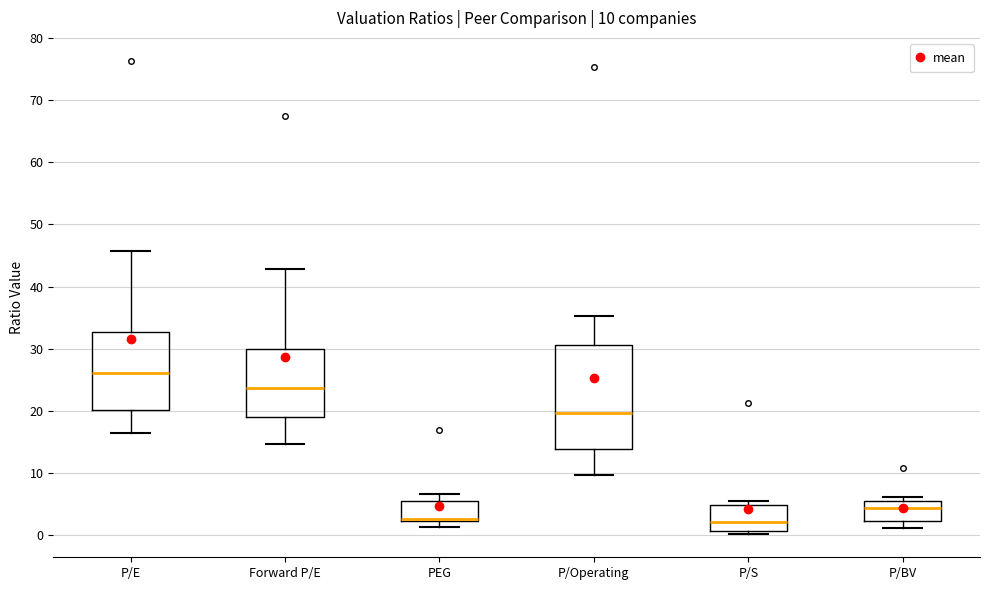

Comparing the boxes themselves (not the whiskers), which one is the tallest?

P/Operating